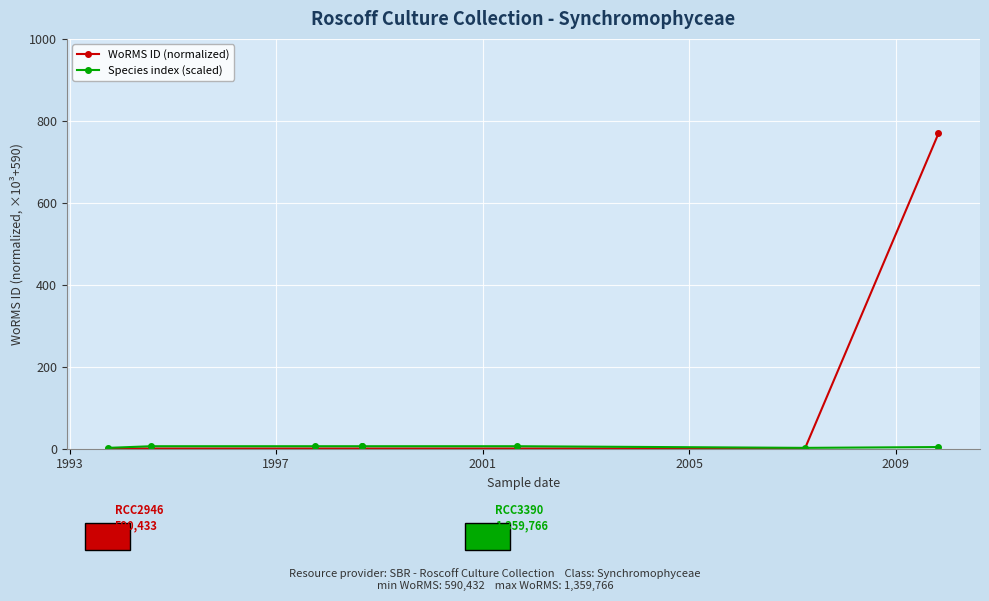

How many lines are shown in the chart?

2